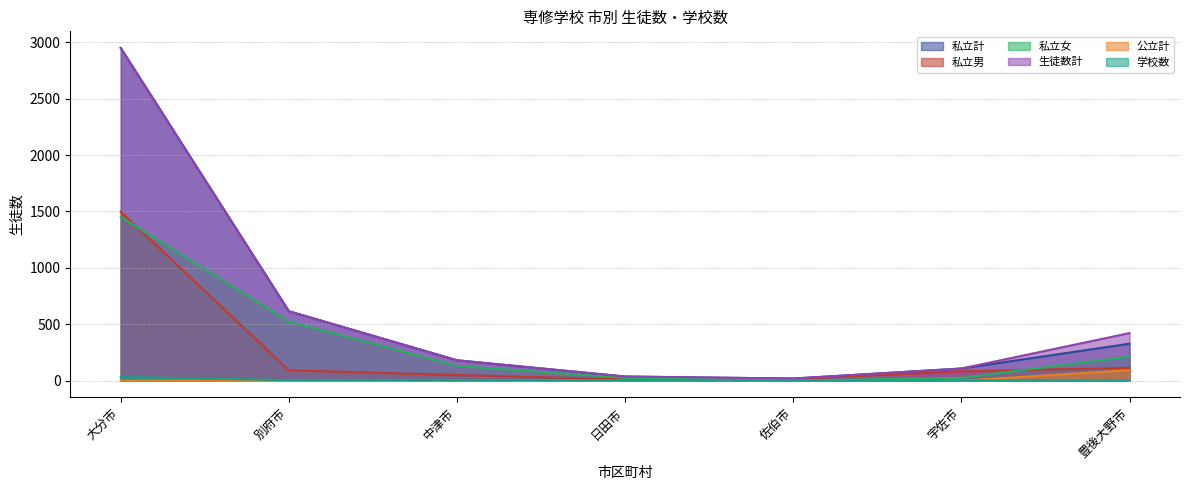

How many interior local valleys does the 生徒数計 series have?

1